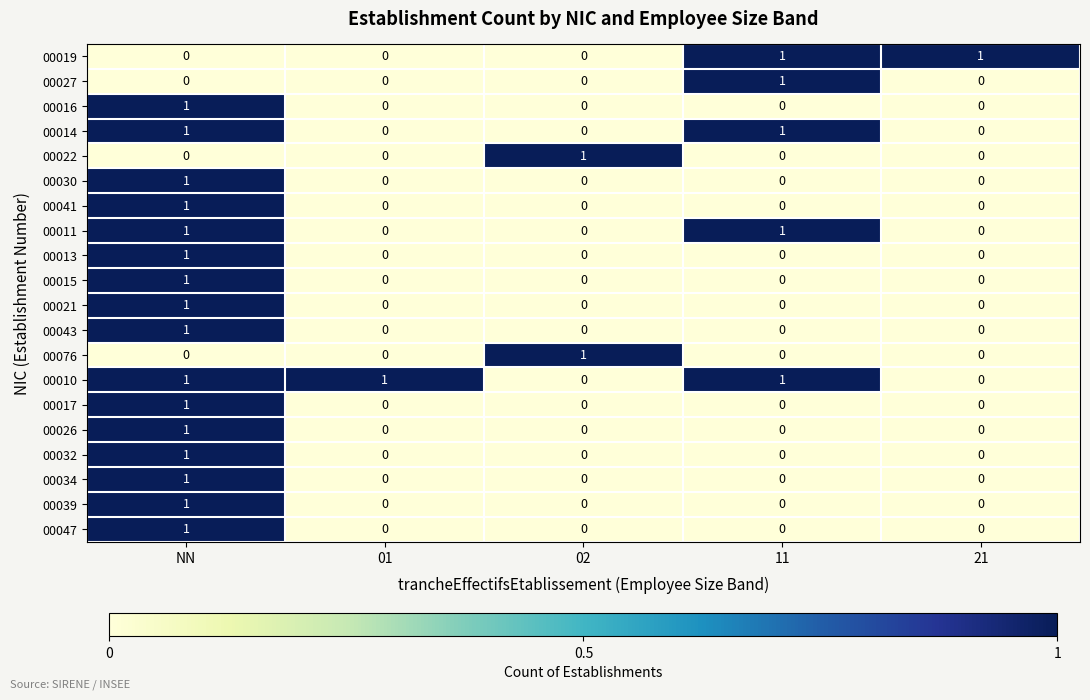

The value of 00047 at 11 is 0. True or false?

True